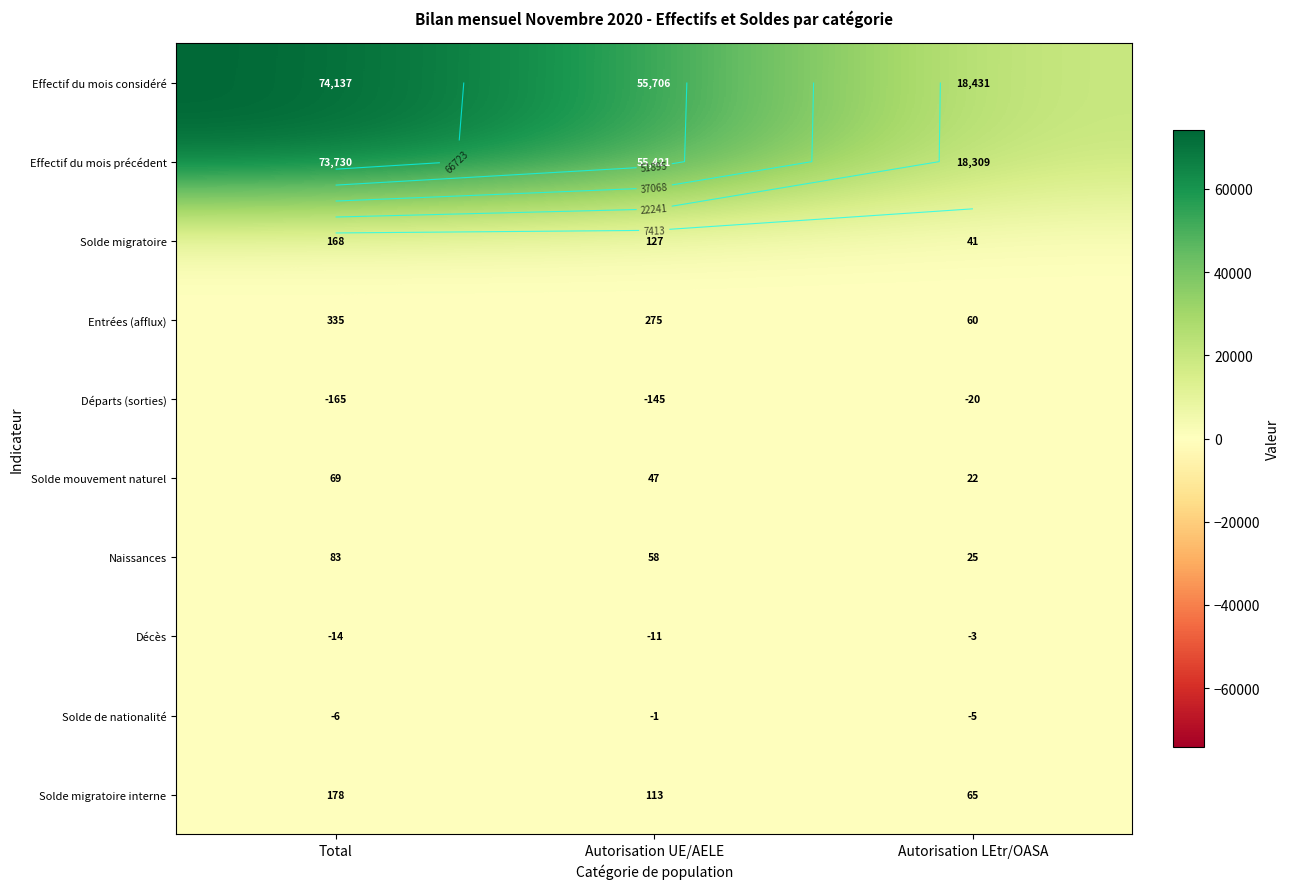

List the series in order of their peak value, highest first.

Effectif du mois considéré, Effectif du mois précédent, Entrées (afflux), Solde migratoire interne, Solde migratoire, Naissances, Solde mouvement naturel, Solde de nationalité, Décès, Départs (sorties)